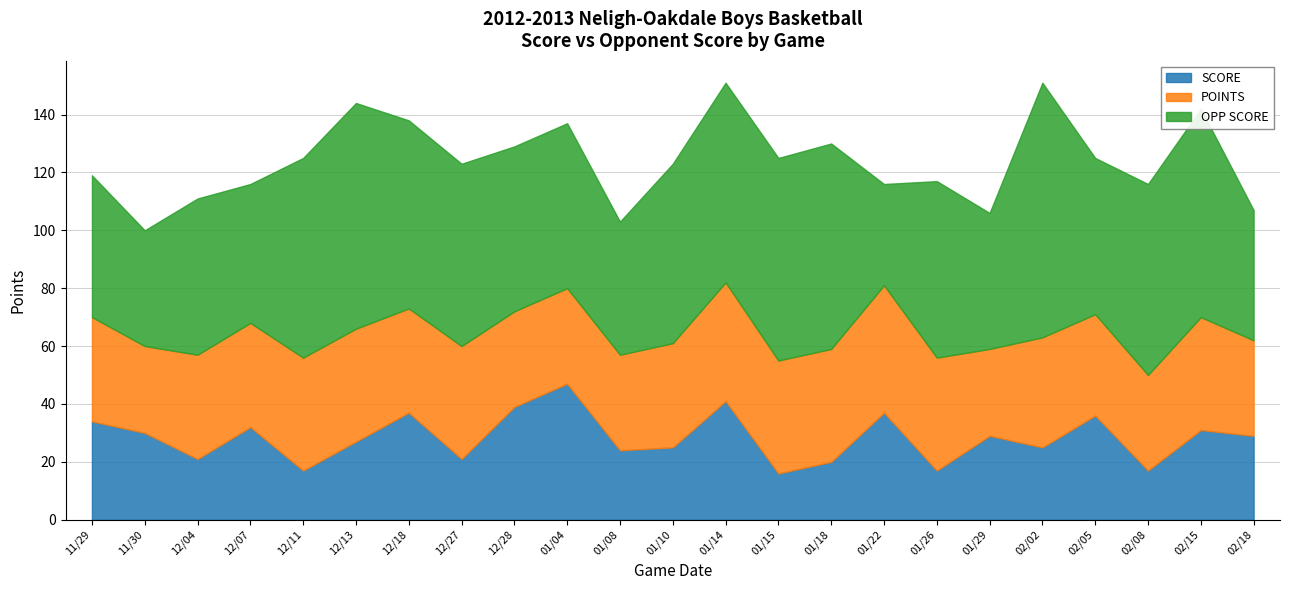

What is the value of the SCORE point at the 13th from the left?

41